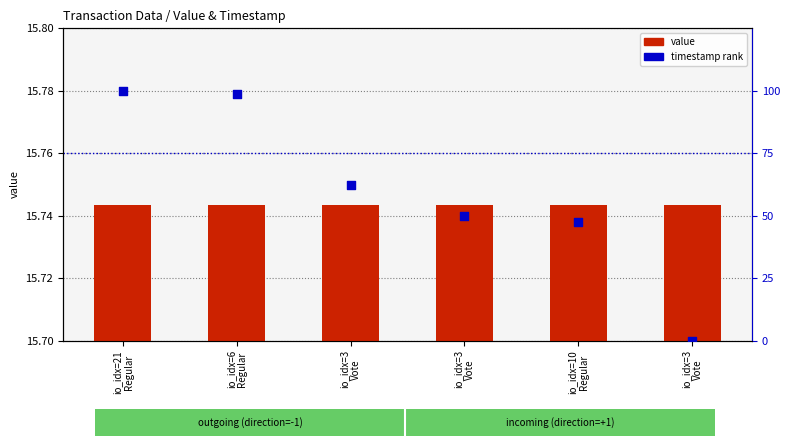

Which series has the largest total across all categories?

timestamp rank